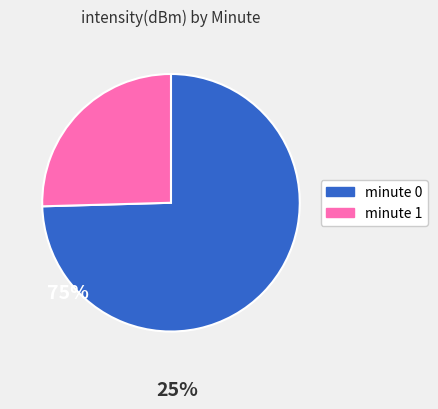

How many slices are in this pie chart?

2